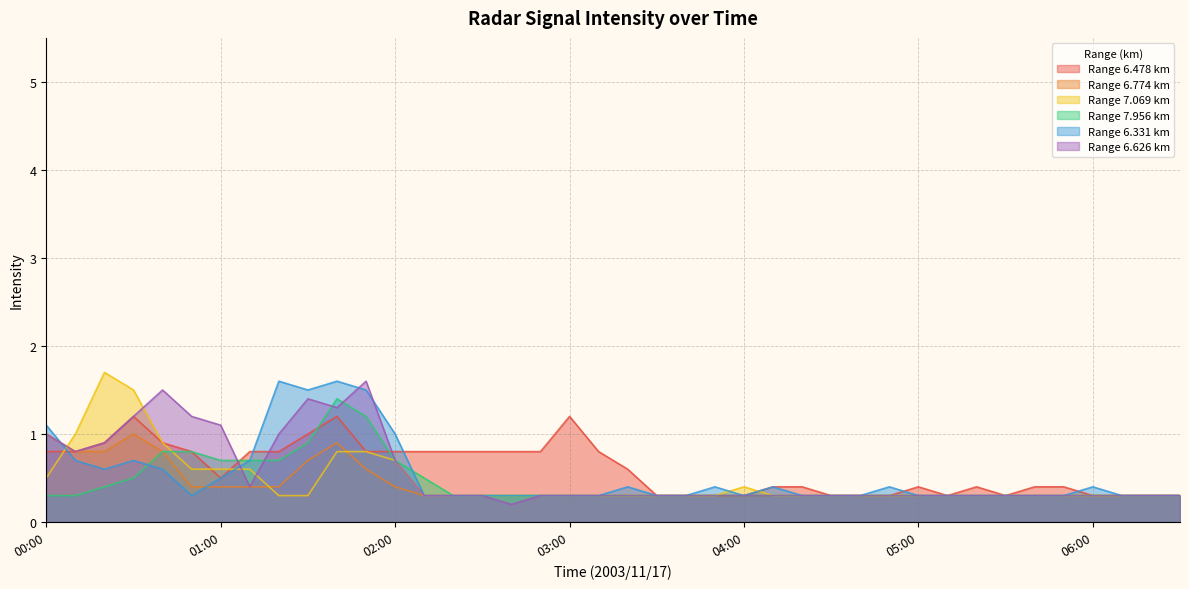

What is the lowest value of the 6.478 series?

0.3